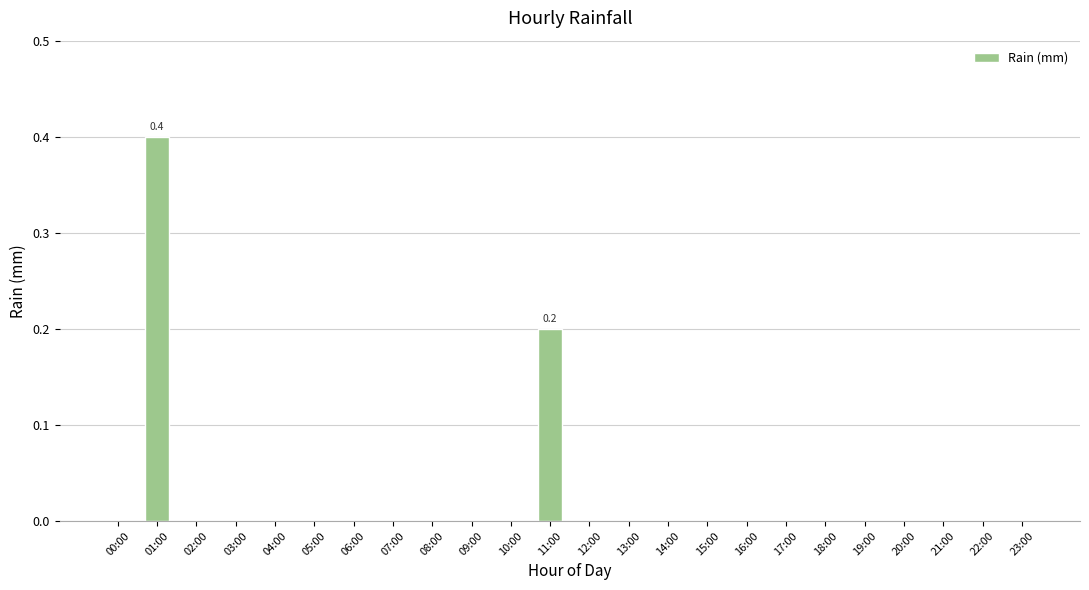

The value at 00:00 is 0.2. True or false?

False